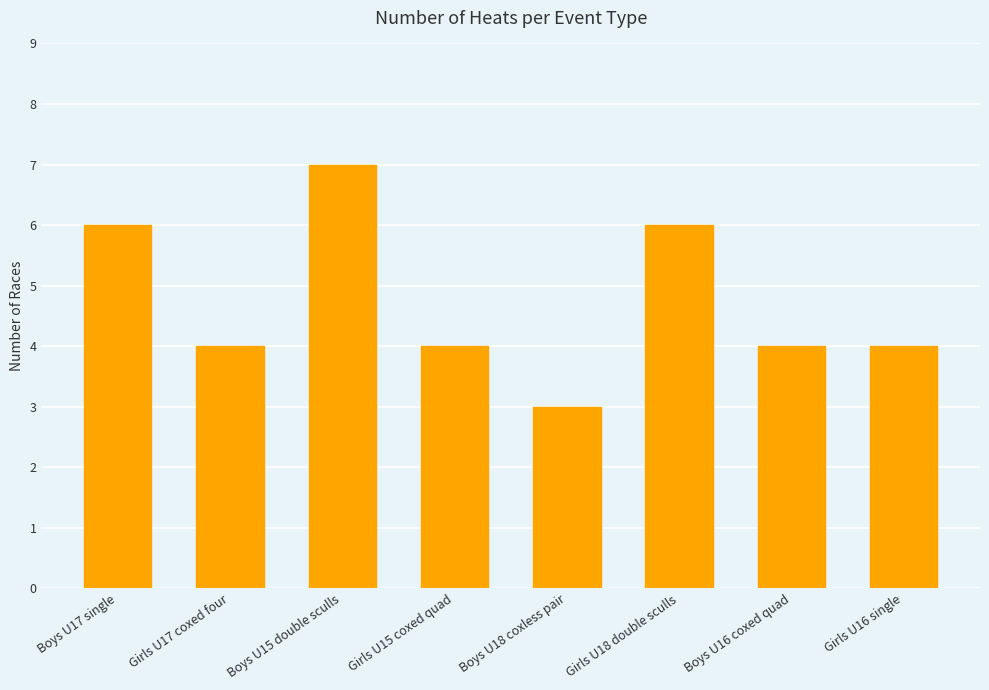

At which category does the chart reach its minimum across all series?

Boys U18 coxless pair